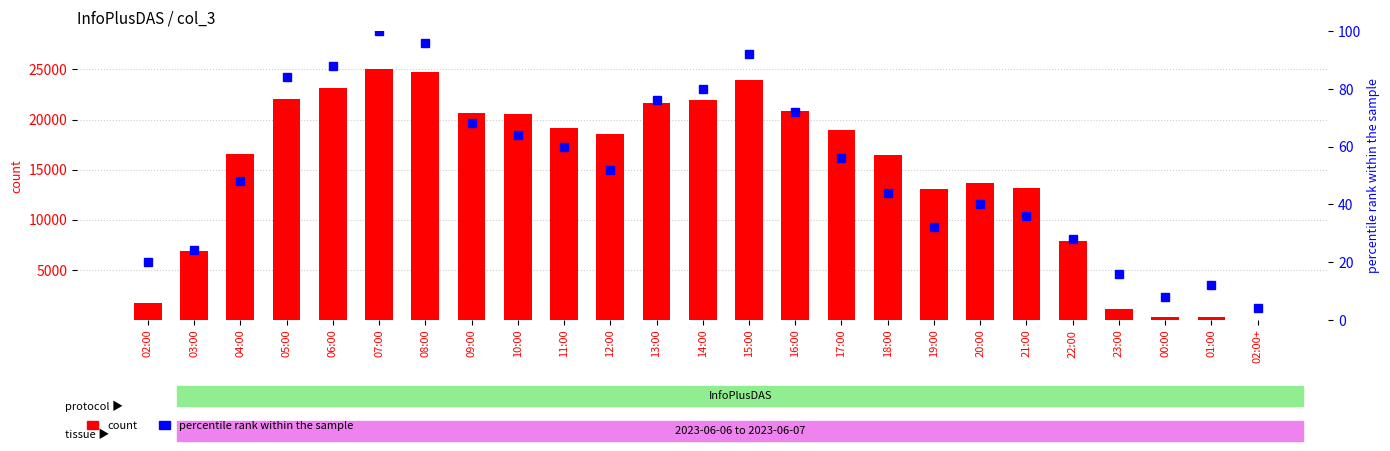

Where is percentile rank within the sample nearest to the value 52?

12:00